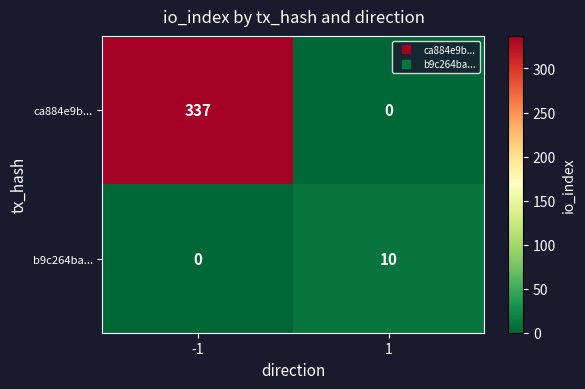

At which category does the chart reach its peak across all series?

-1